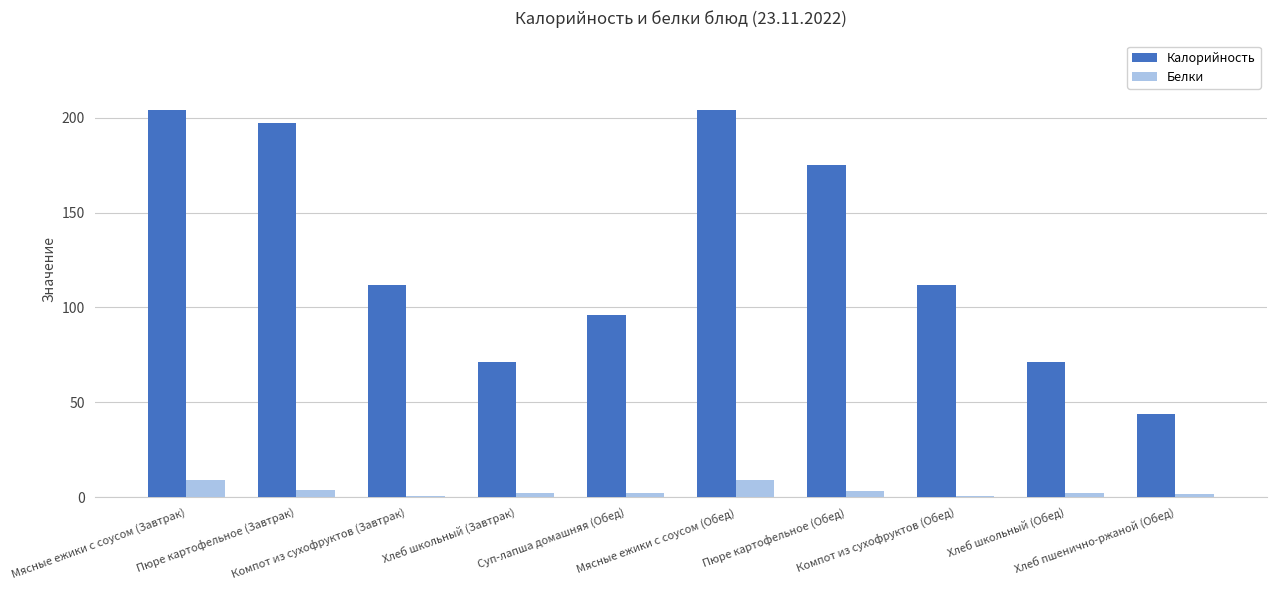

What are all the series names shown in the legend?

Калорийность, Белки